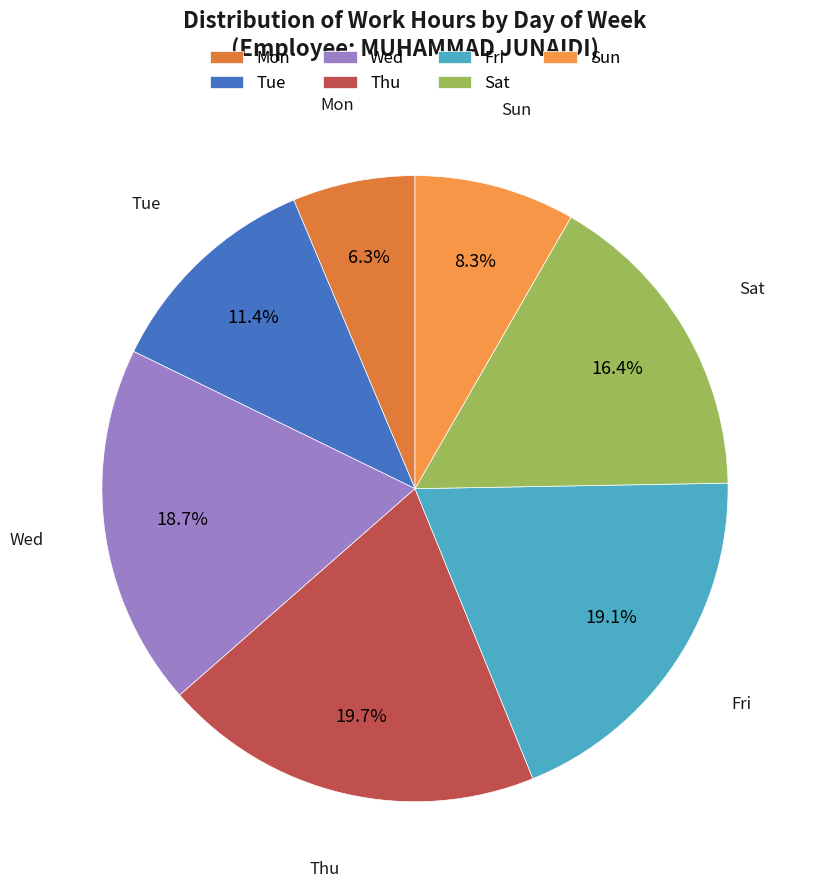

Which slice is the smallest?

Mon